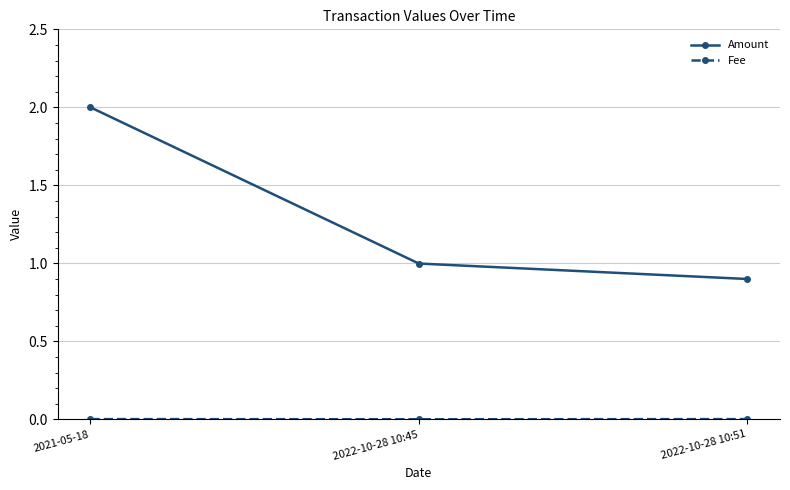

True or false: Amount has a value of 0.9 at 2022-10-28 10:51.

True